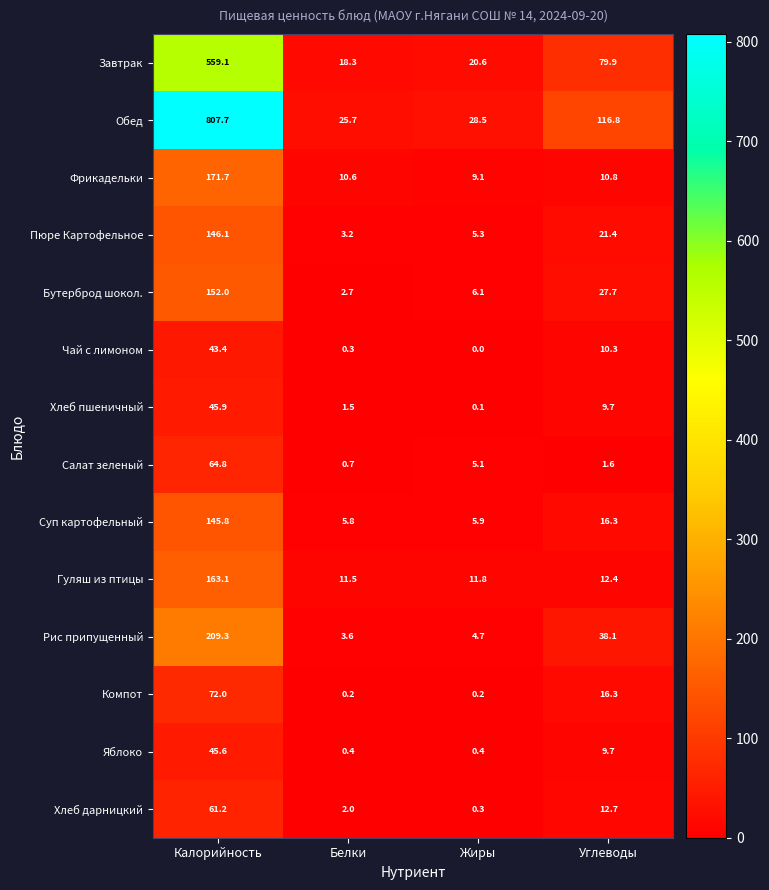

Which series changed the most between Белки and Углеводы?

Обед